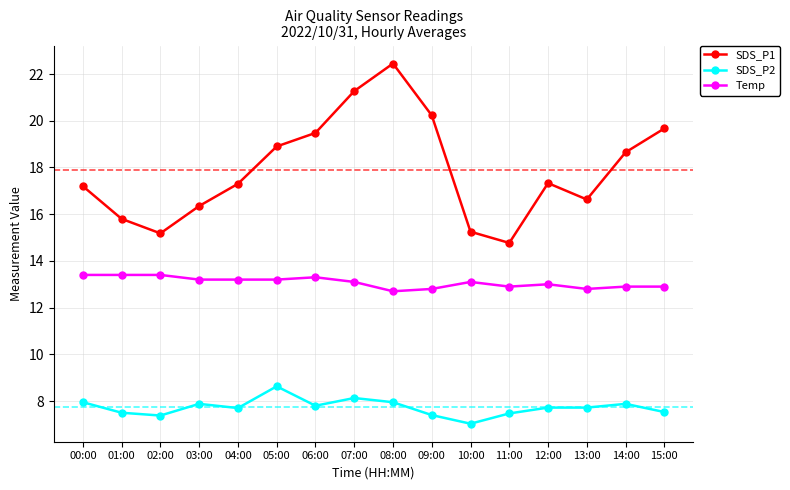

What is the sum of all SDS_P2 values?

123.7